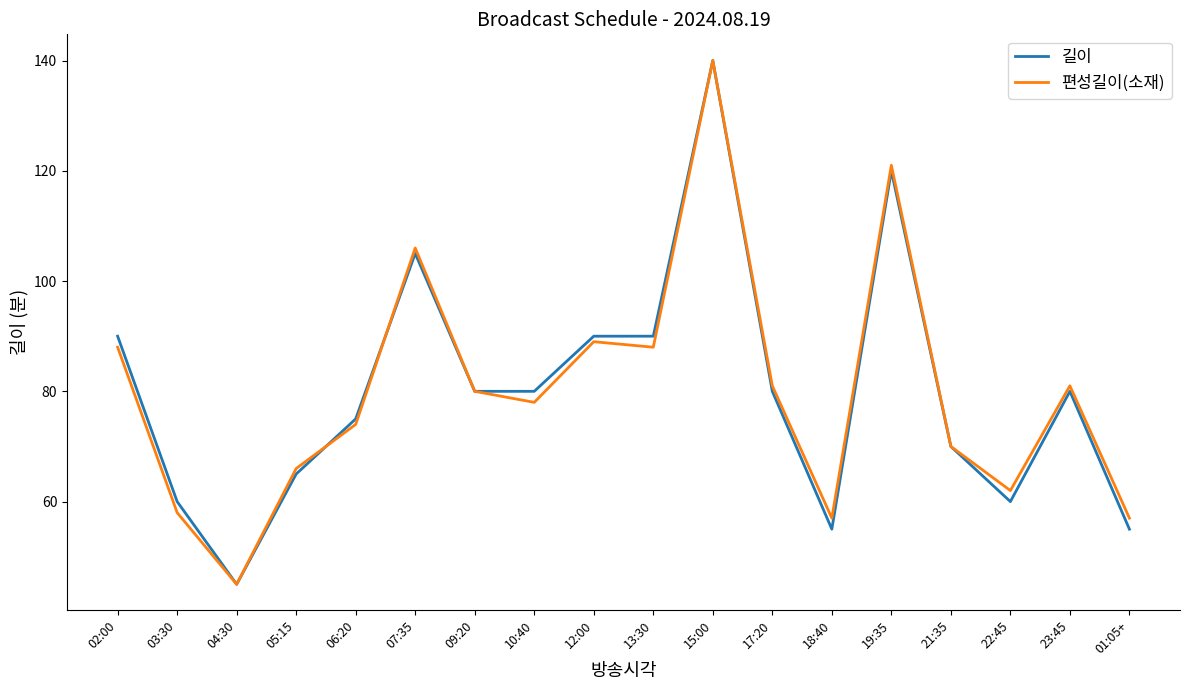

At which category is the sum across all series the highest?

15:00